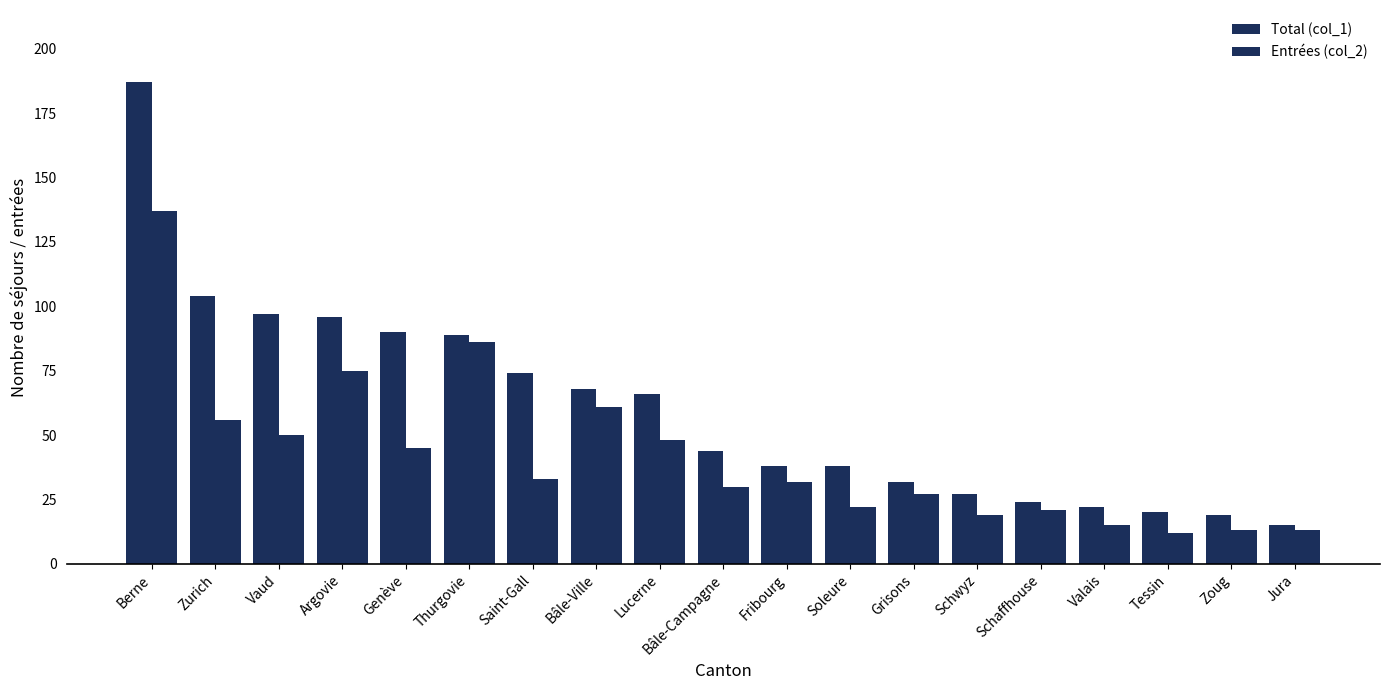

List the series in order of their overall mean, lowest first.

Entrées (col_2), Total (col_1)